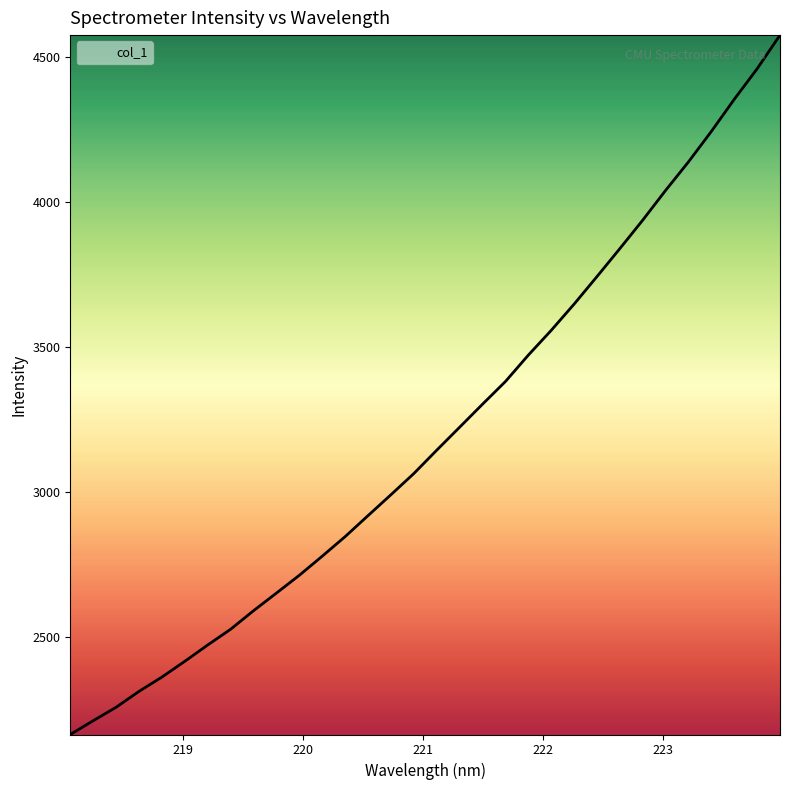

What is the smallest value displayed?

2164.8